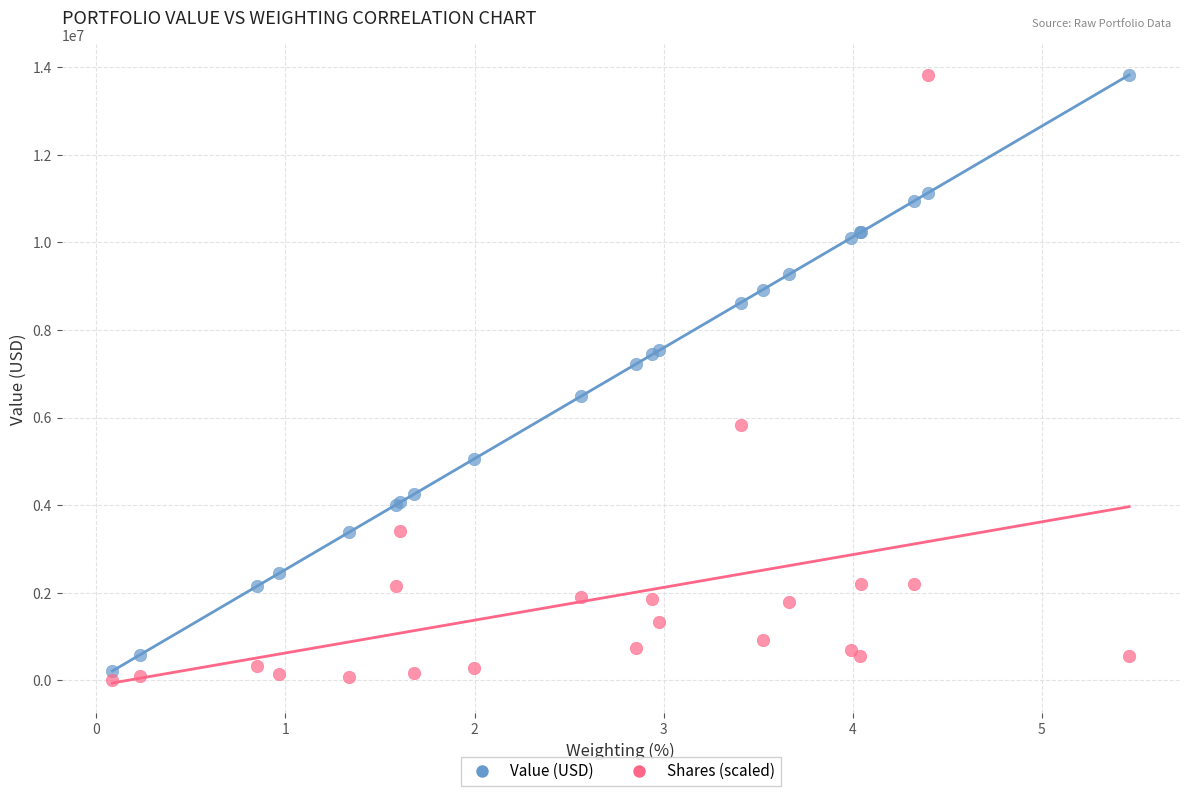

Which series contains the lowest Y value?

Shares (scaled)